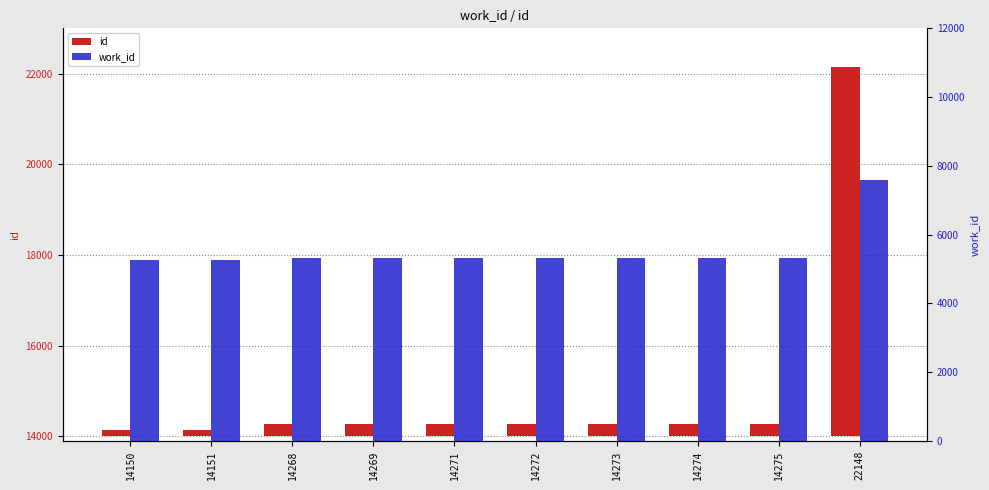

What is the approximate value of work_id at 14275, to the nearest 100?

5300